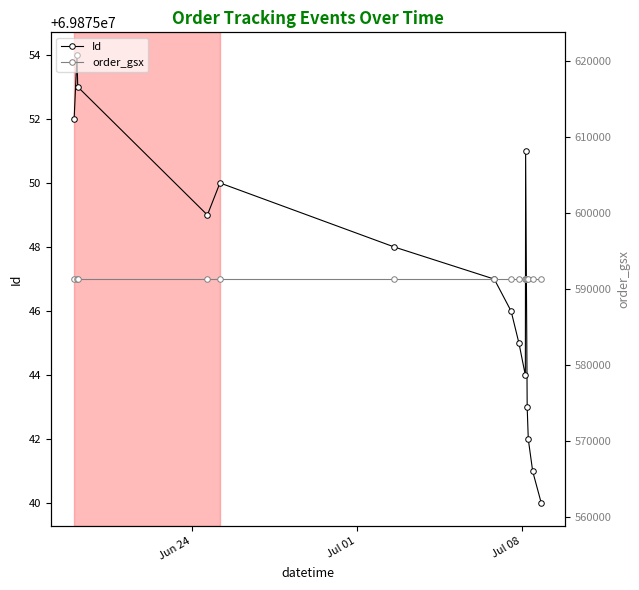

What is the total value across all series at Jul 08?

70466359